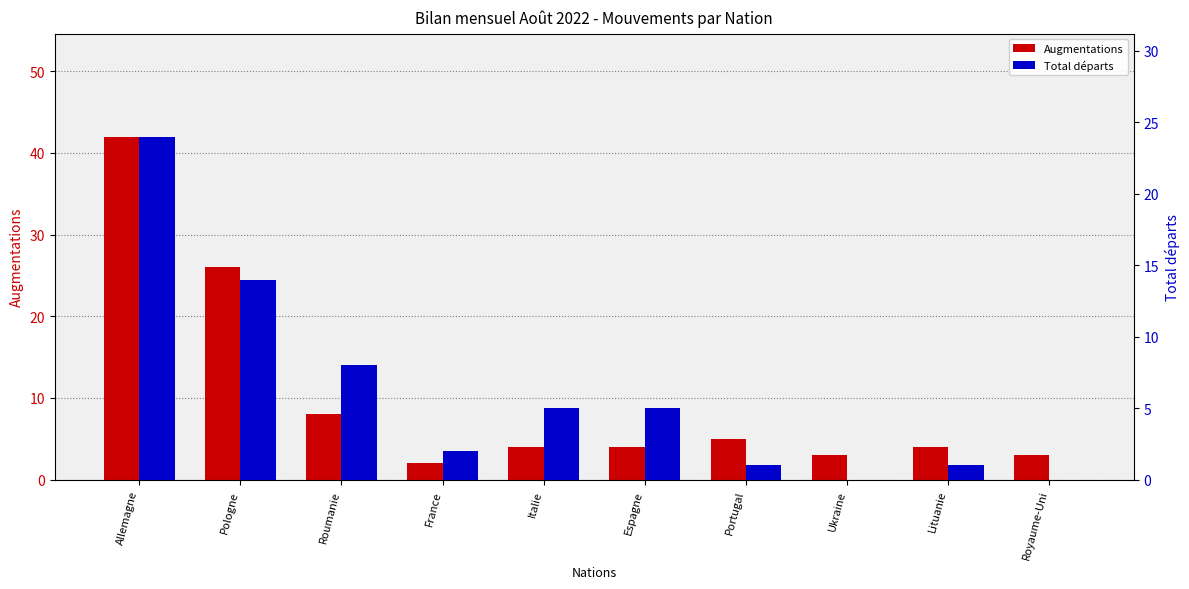

Read the Augmentations value at Portugal.

5